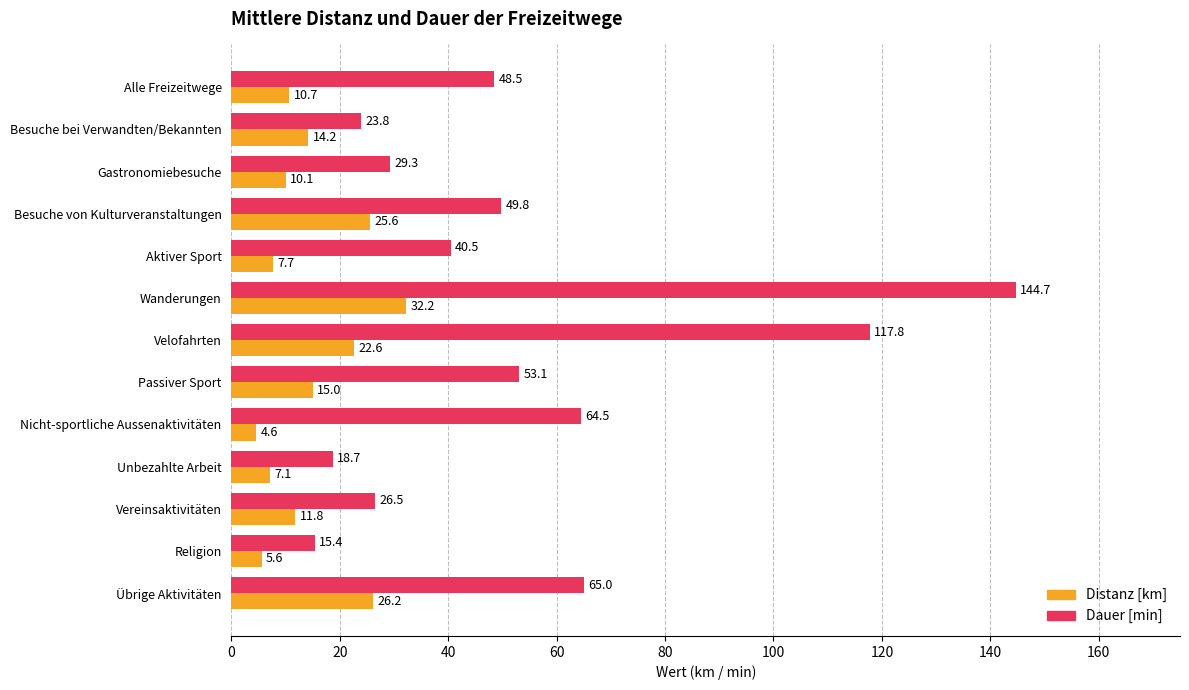

How many data points in Dauer [min] are above 48?

7